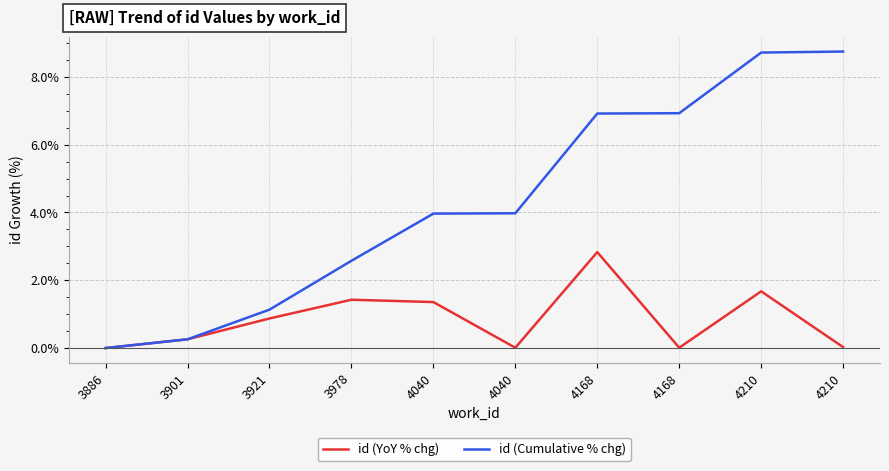

What are all the series names shown in the legend?

id (YoY % chg), id (Cumulative % chg)